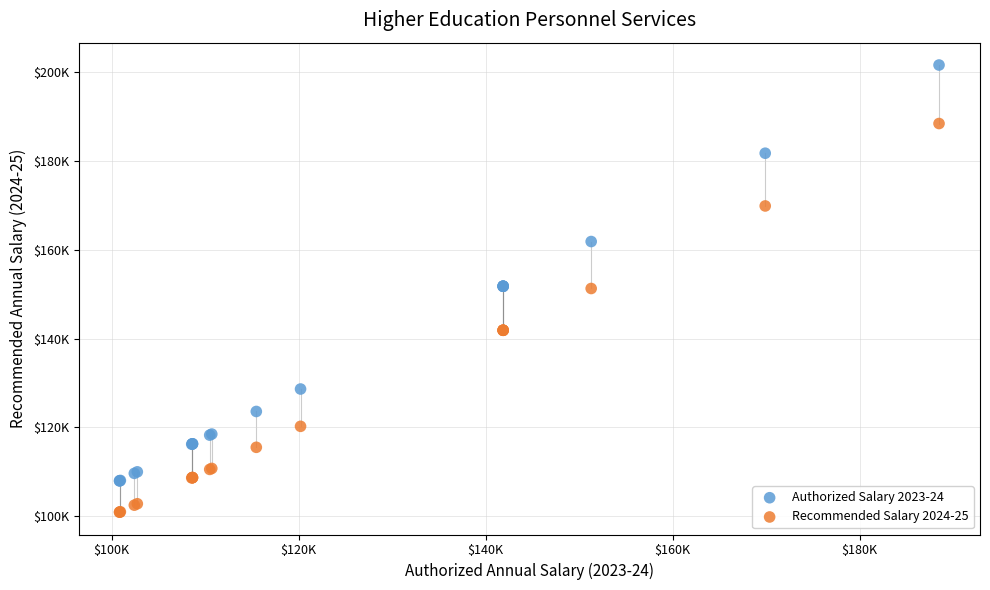

What are all the series names shown in the legend?

Authorized Salary 2023-24, Recommended Salary 2024-25